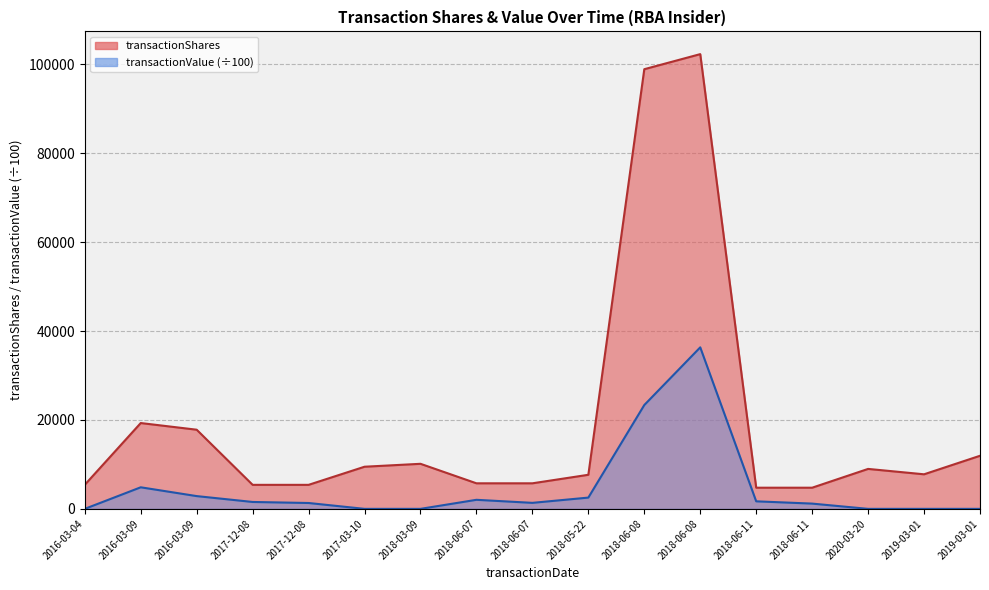

The value of transactionShares at 2018-06-11 is 4757.0. True or false?

True